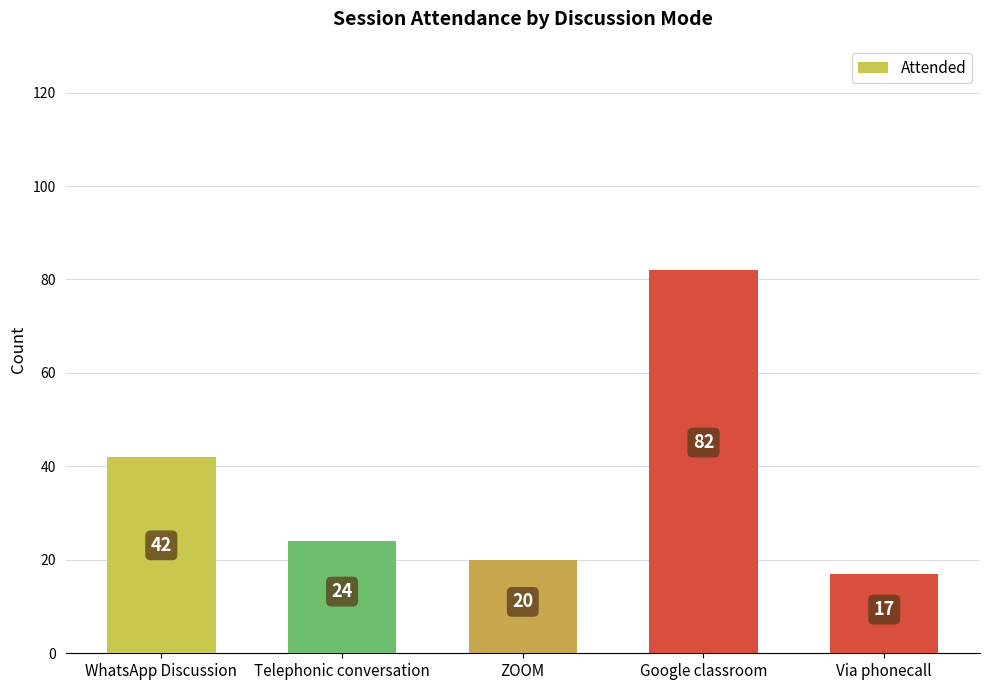

Reading left to right, transcribe all the data shown in this chart.

WhatsApp Discussion=42	Telephonic conversation=24	ZOOM=20	Google classroom=82	Via phonecall=17